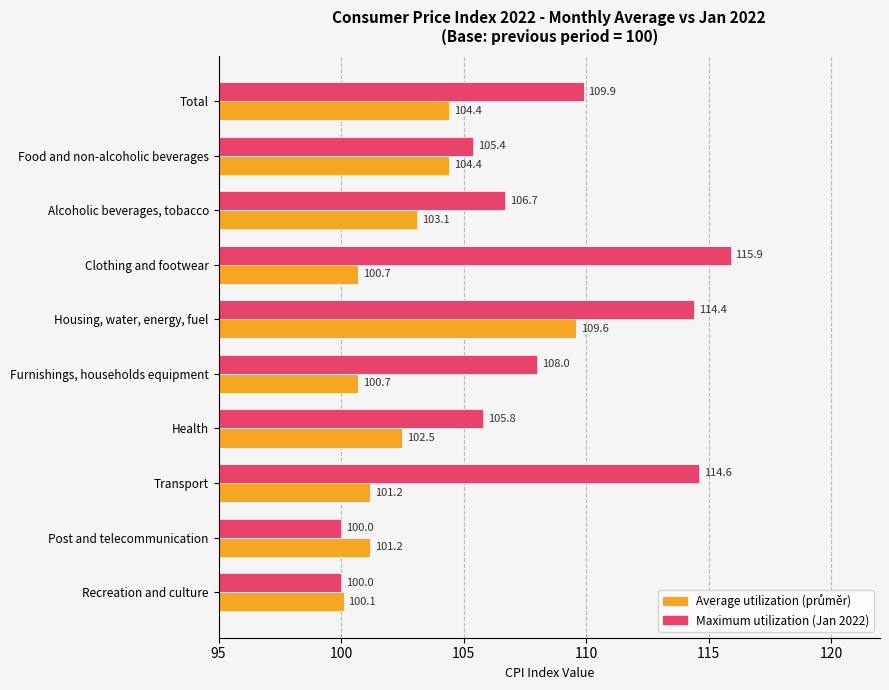

At which category is the sum across all series the highest?

Housing, water, energy, fuel